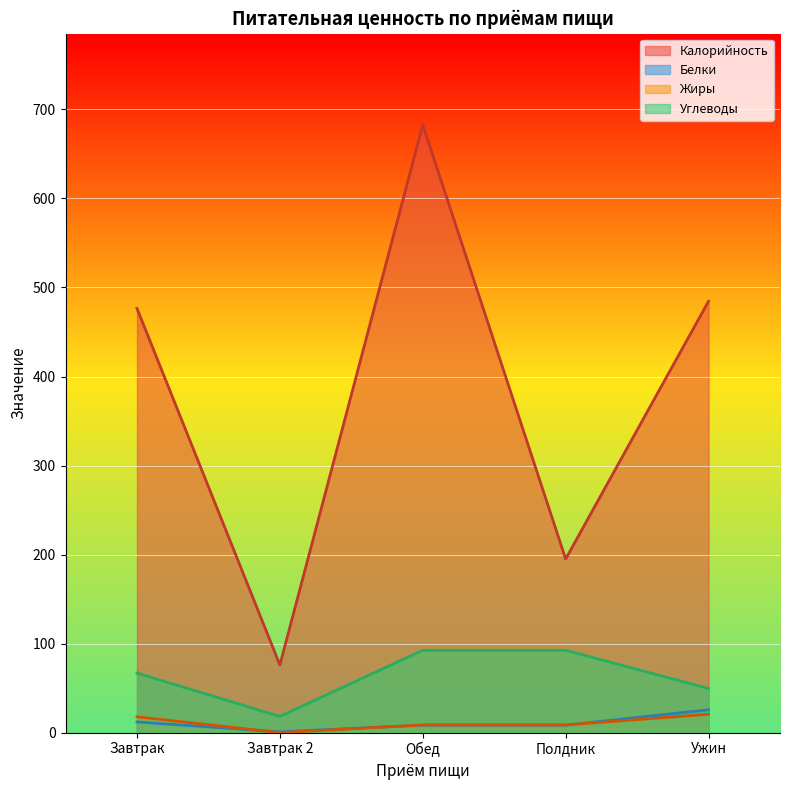

Is it true that Калорийность equals 163.1 at Завтрак?

False